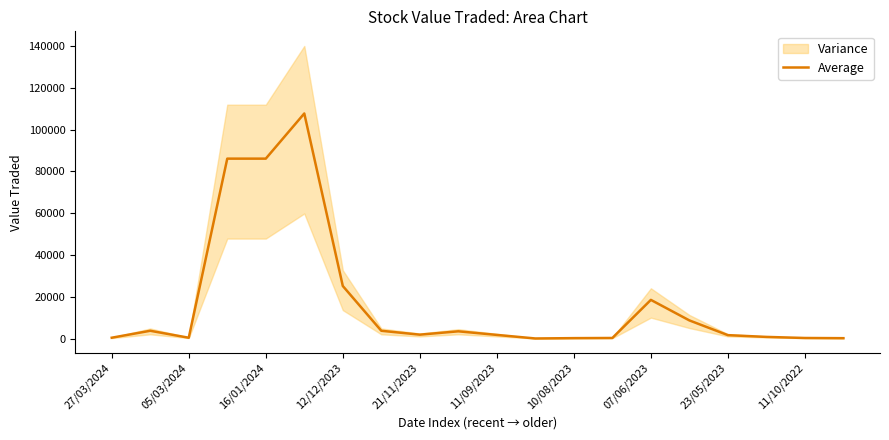

What is the maximum value shown in the chart?

107721